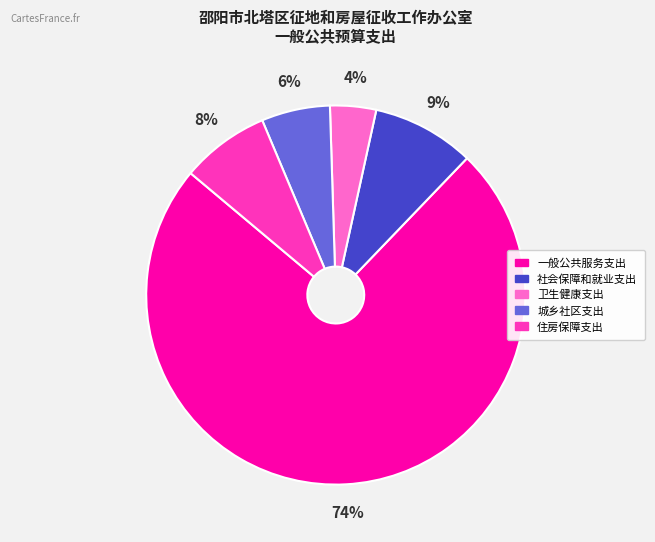

True or false: 社会保障和就业支出 accounts for 3% of the total.

False